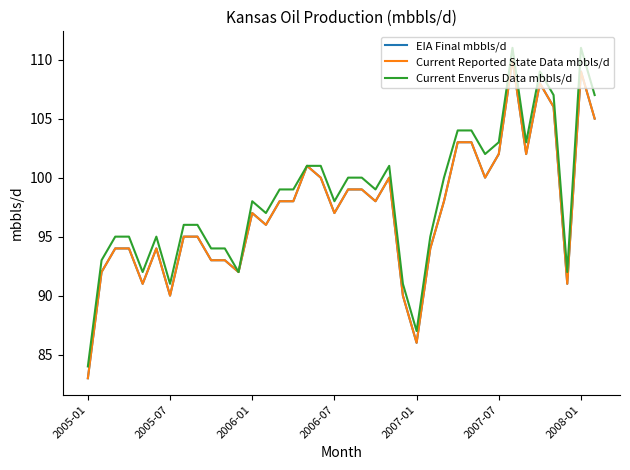

Is this an area chart (filled region under the line)?

No